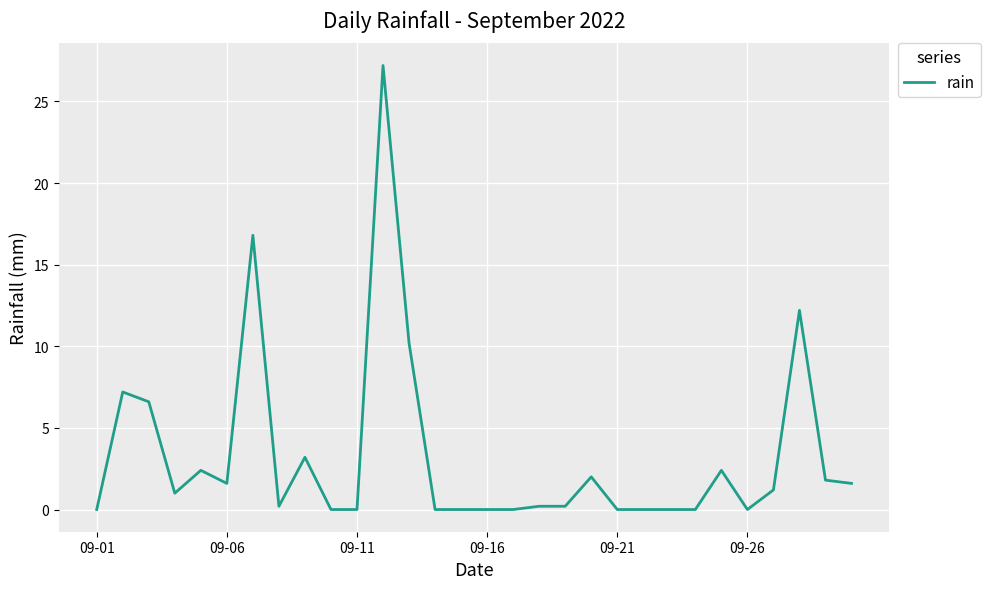

What is the difference between the maximum and minimum values?

27.2